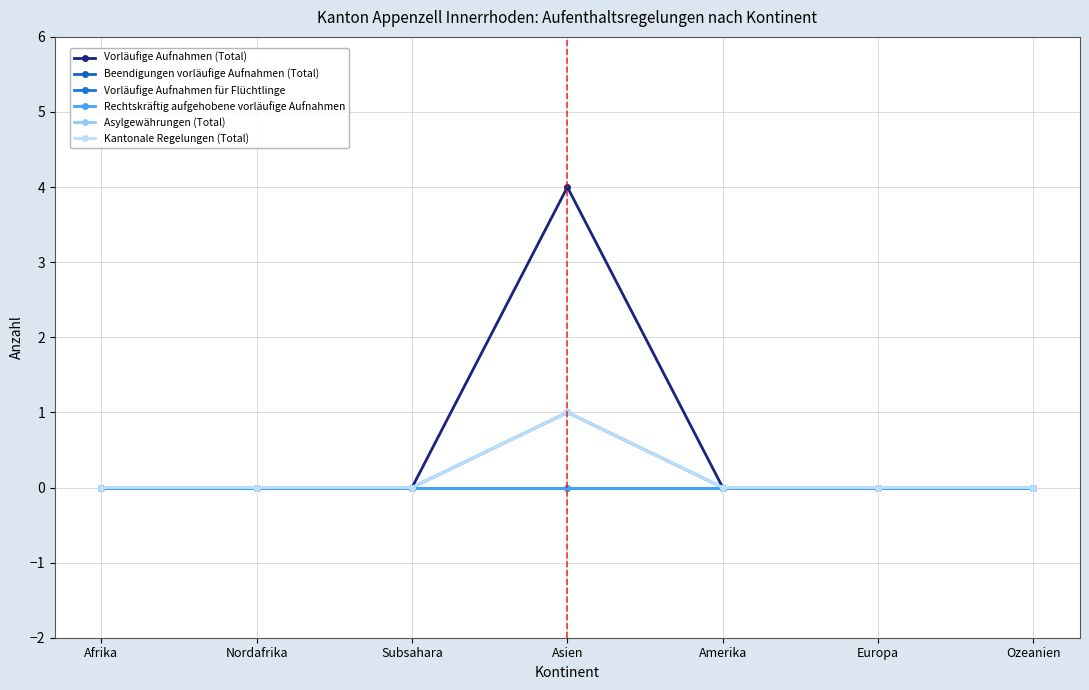

Count the Kantonale Regelungen (Total) values in the range 0 to 1.

7